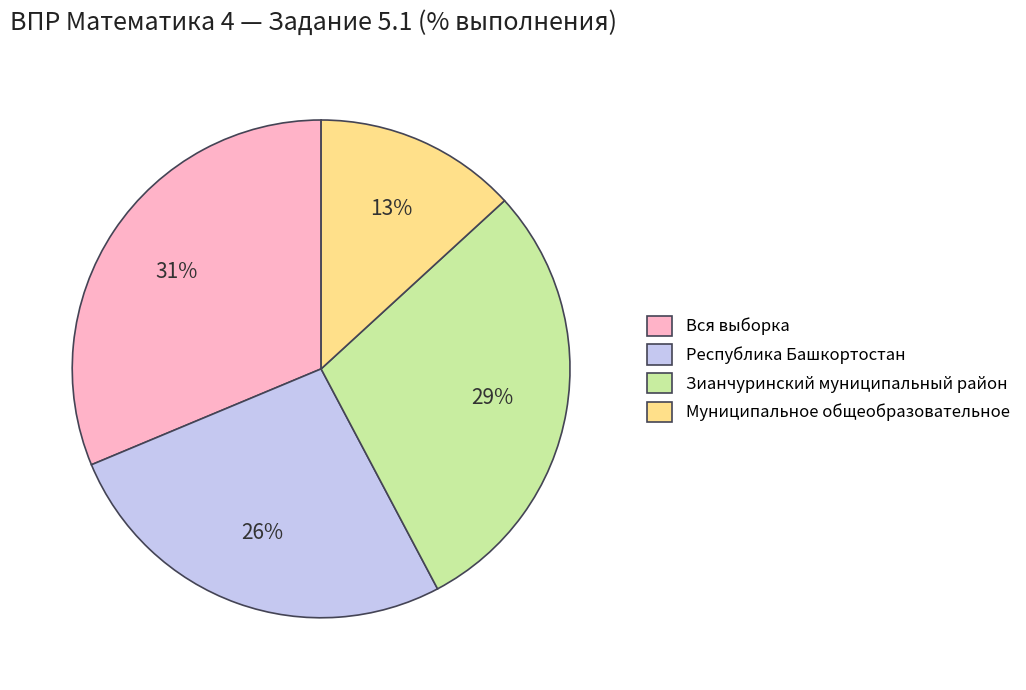

How many slices are in this pie chart?

4